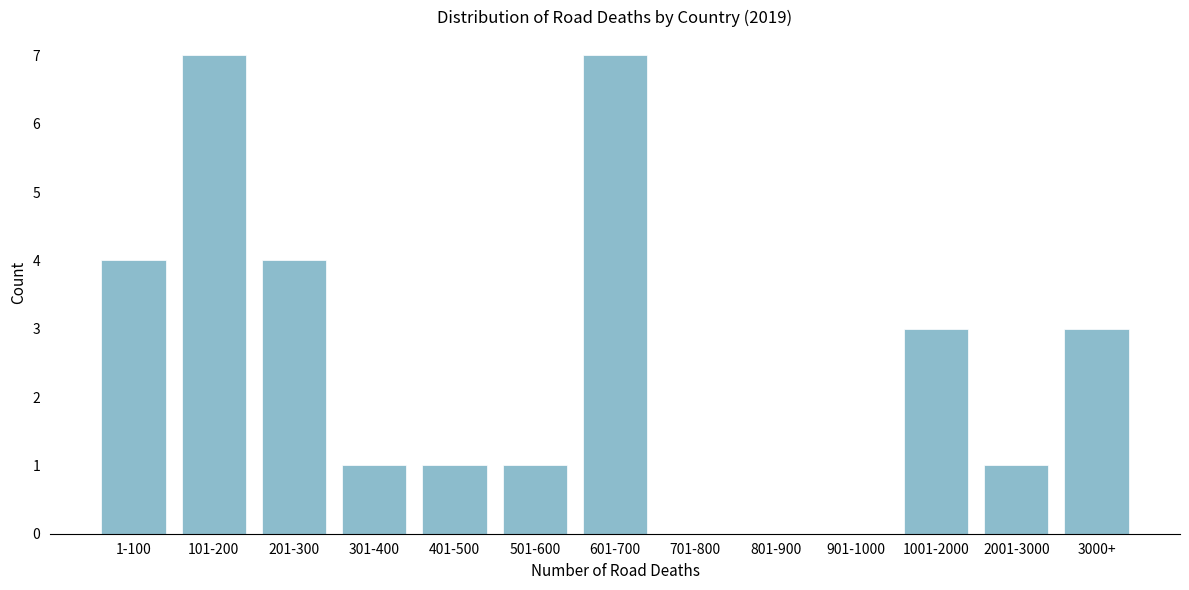

Reading right to left, extract all data points from this chart.

3000+=3	2001-3000=1	1001-2000=3	901-1000=0	801-900=0	701-800=0	601-700=7	501-600=1	401-500=1	301-400=1	201-300=4	101-200=7	1-100=4